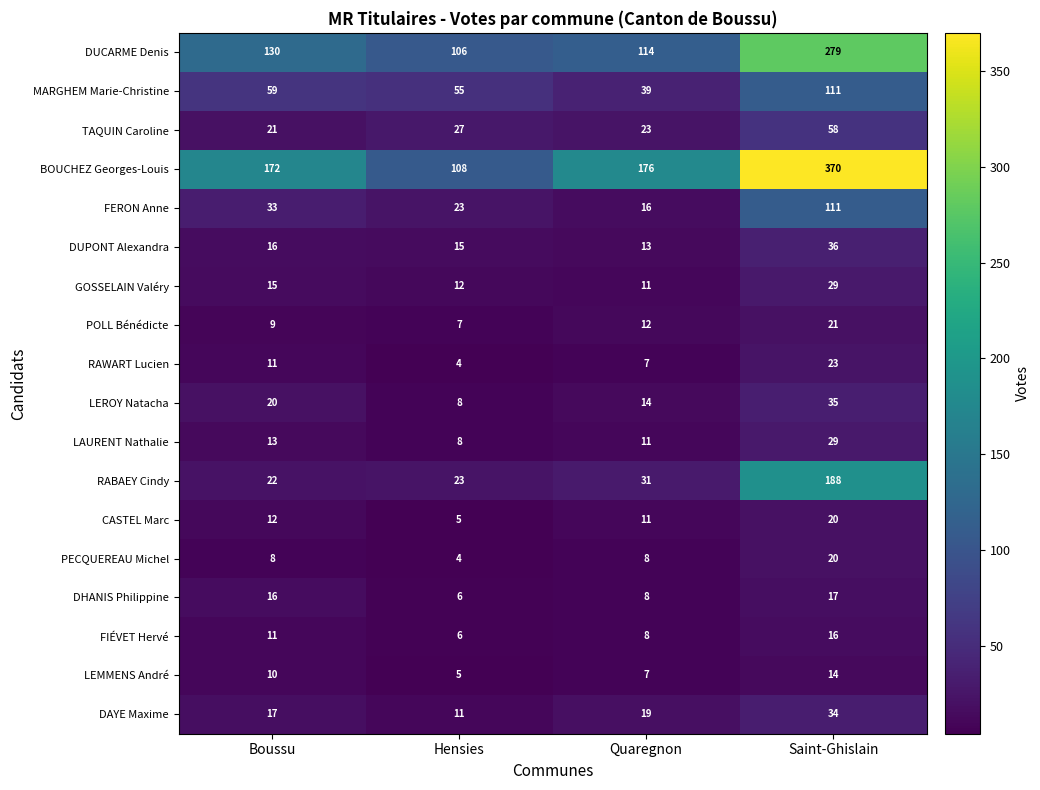

Rank the categories by FIÉVET Hervé value from lowest to highest.

Hensies, Quaregnon, Boussu, Saint-Ghislain